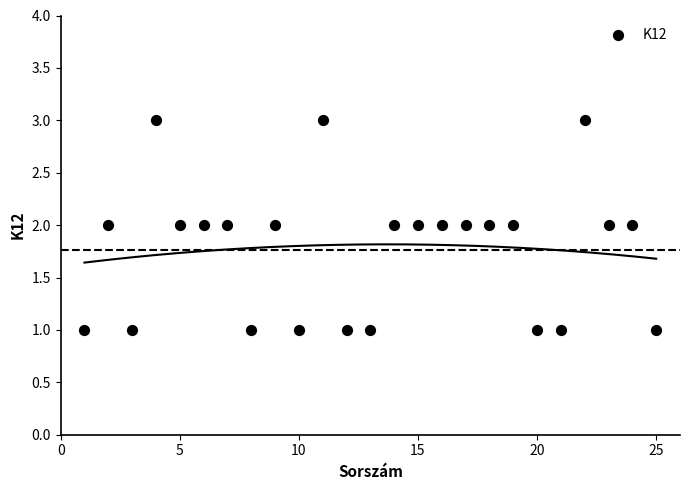

List the coordinates of all points as (Y, X) pairs, reading left to right.

(1, 1)  (2, 2)  (1, 3)  (3, 4)  (2, 5)  (2, 6)  (2, 7)  (1, 8)  (2, 9)  (1, 10)  (3, 11)  (1, 12)  (1, 13)  (2, 14)  (2, 15)  (2, 16)  (2, 17)  (2, 18)  (2, 19)  (1, 20)  (1, 21)  (3, 22)  (2, 23)  (2, 24)  (1, 25)